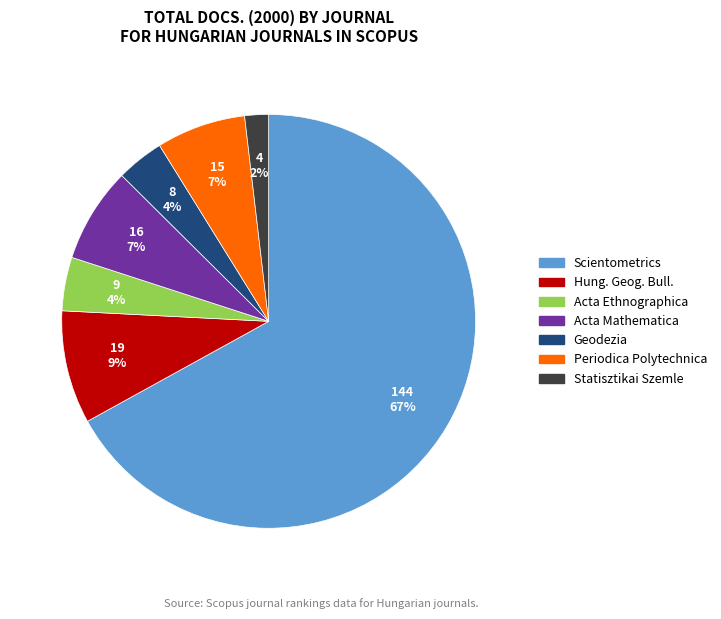

To the nearest percent, what is the average slice percentage?

14%